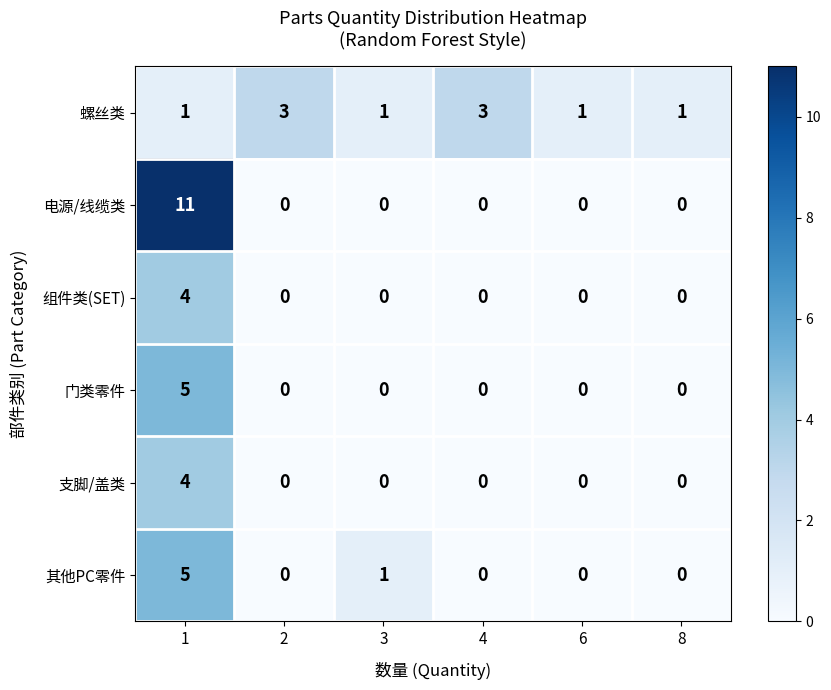

What is the difference between the maximum and second lowest values in the 其他PC零件 series?

5